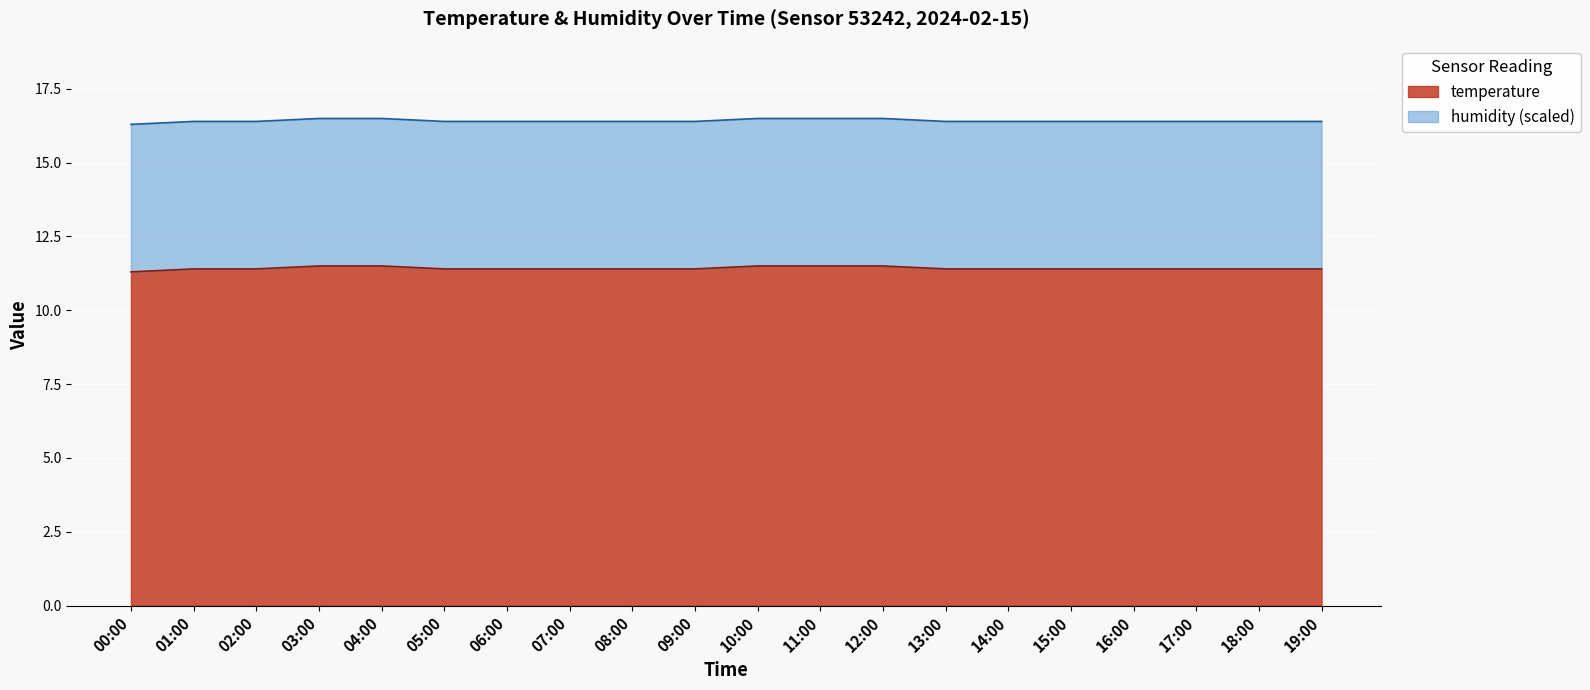

What is the value of the 13th point from the left?

11.5